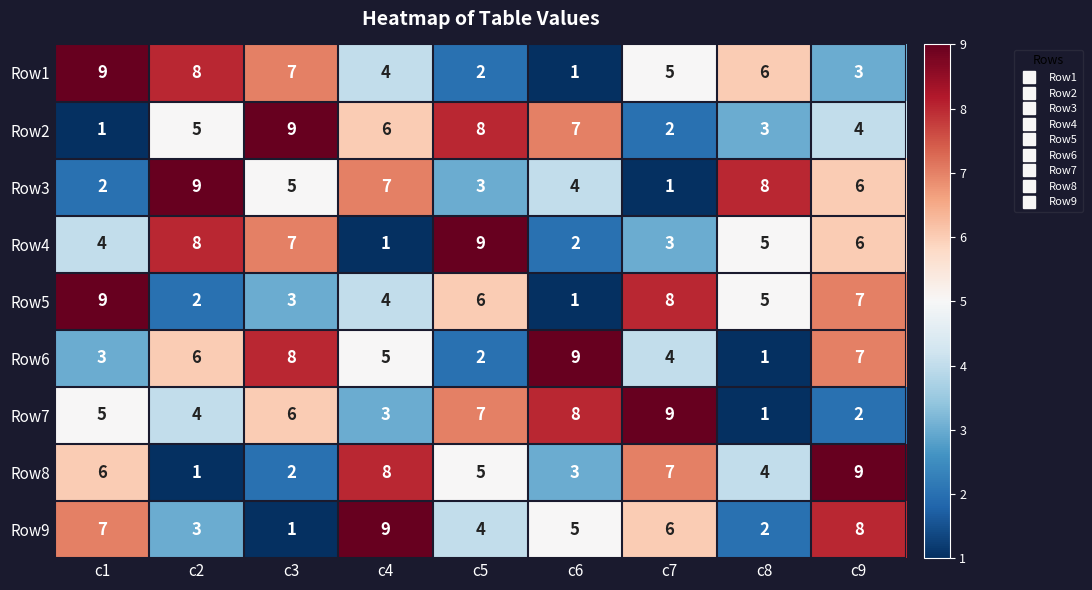

What is the spread (max minus min) of values at c4?

8